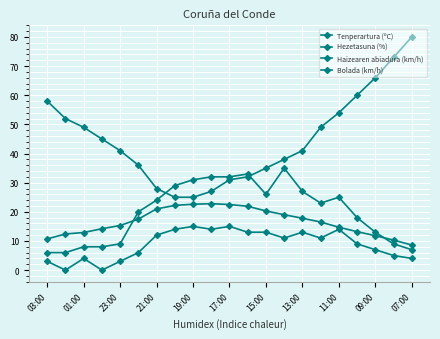

What is the average value of the Haizearen abiadura (km/h) series?

8.9